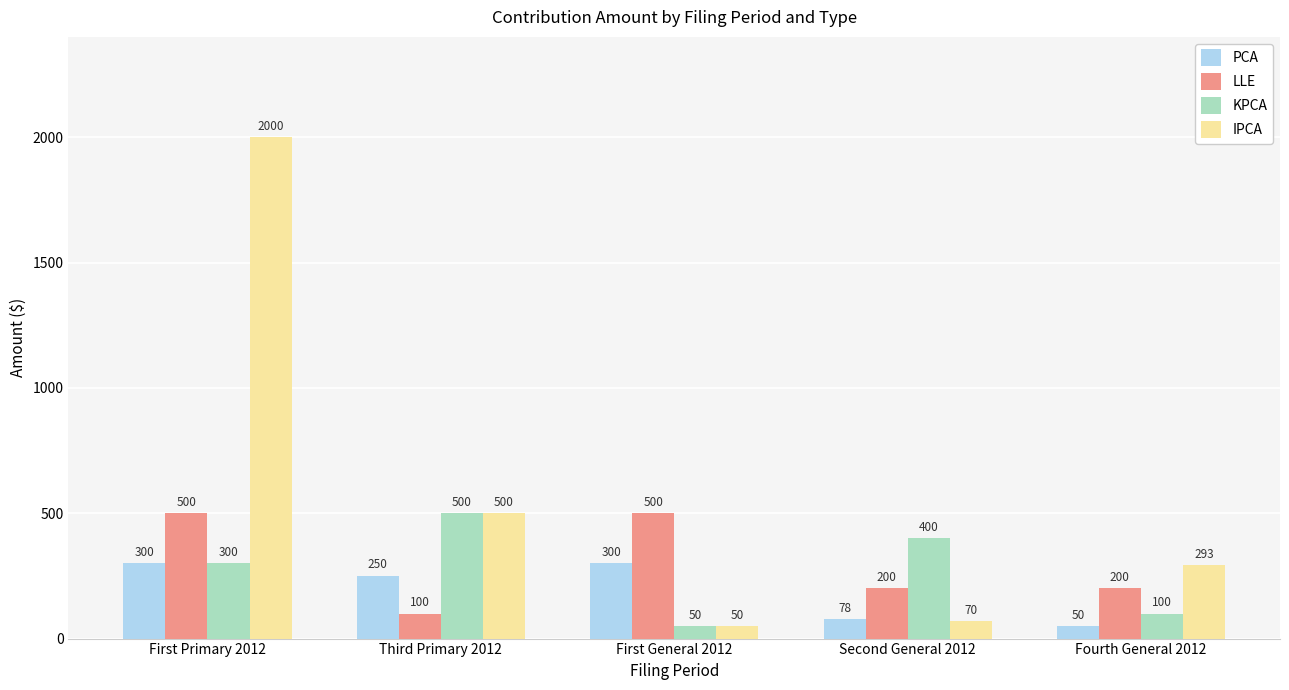

Which category has the highest value in the IPCA series?

First Primary 2012